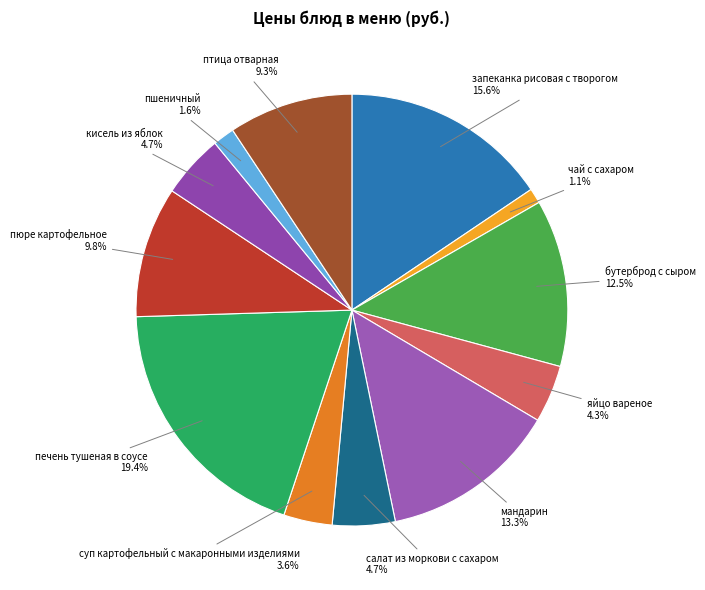

Which category has the biggest portion of the pie?

печень тушеная в соусе